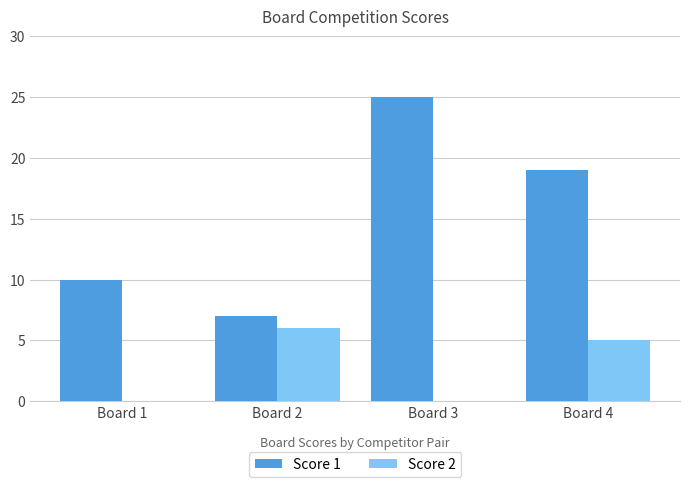

True or false: Score 2 has a value of 0 at Board 3.

True